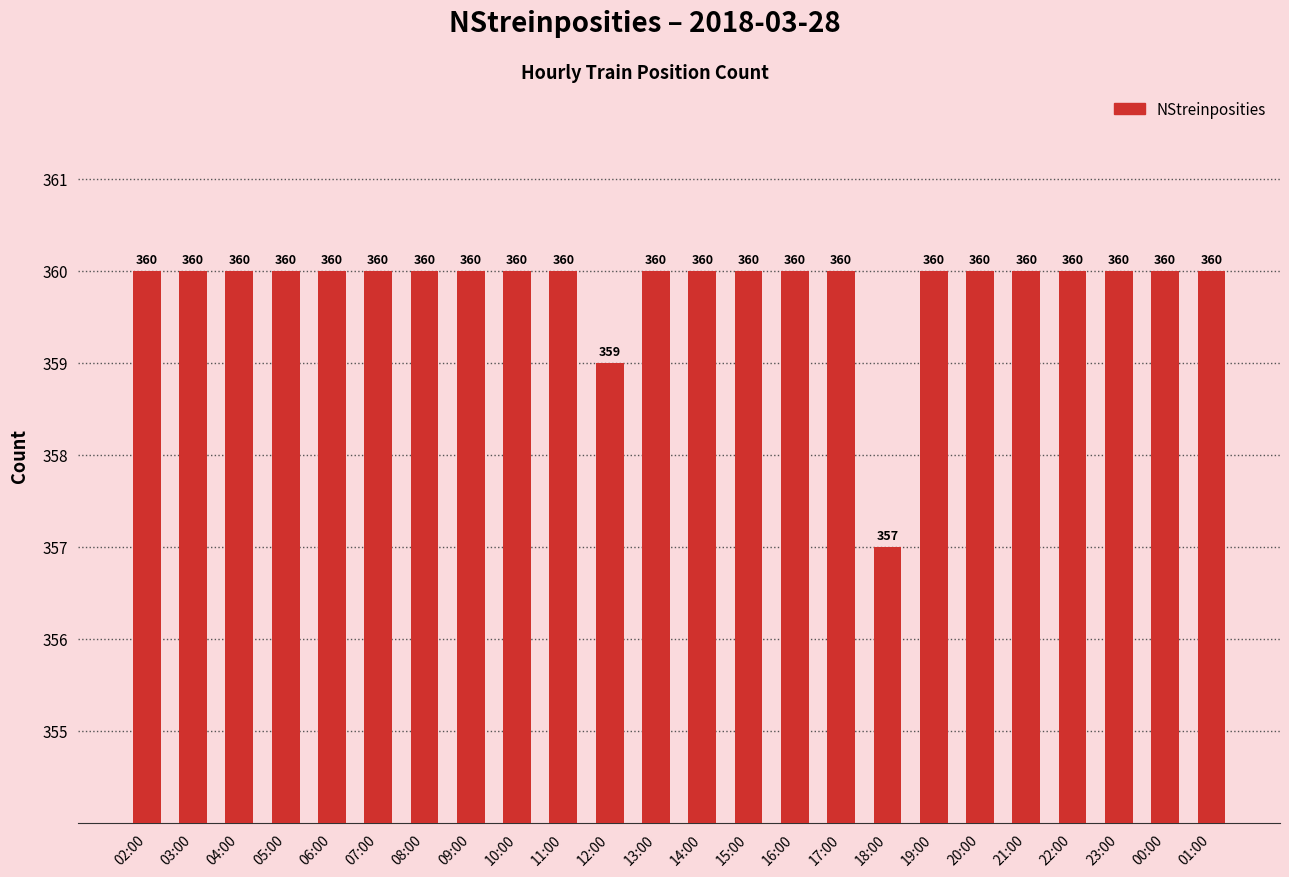

How many data points does each series have?

24